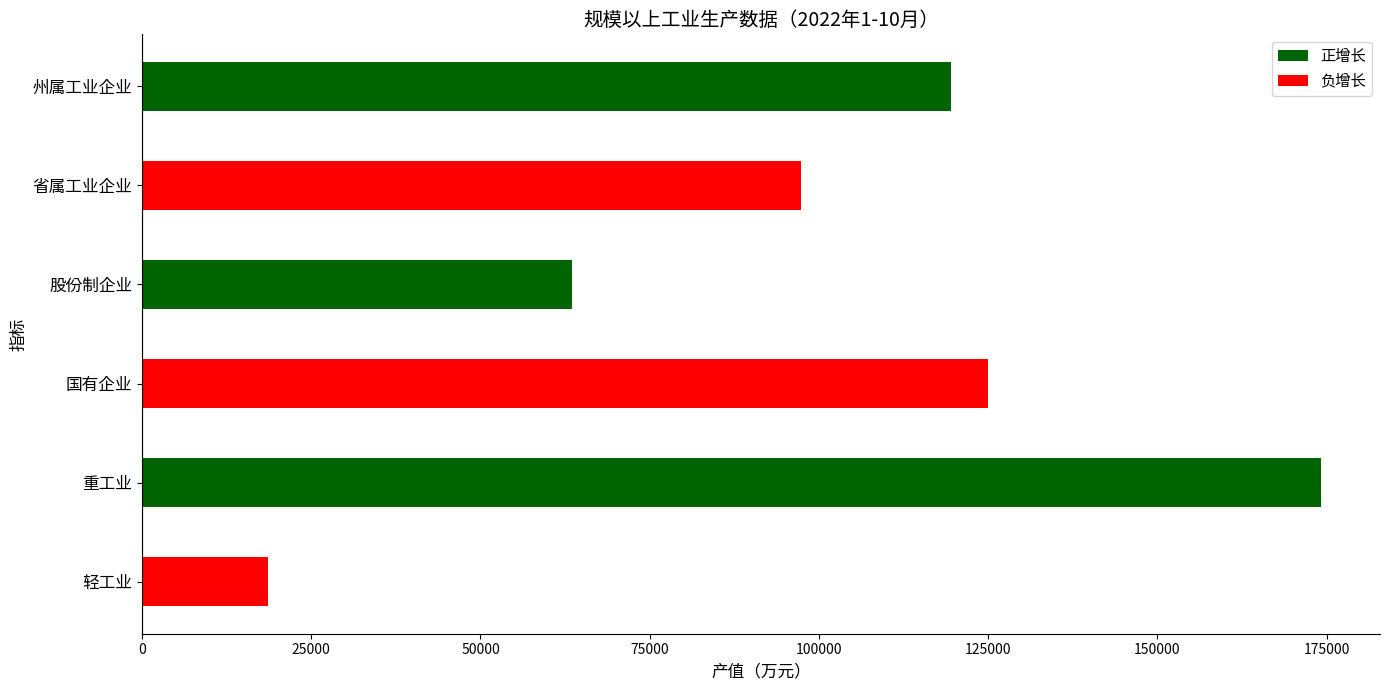

Is it true that the value at 轻工业 is 5136?

False